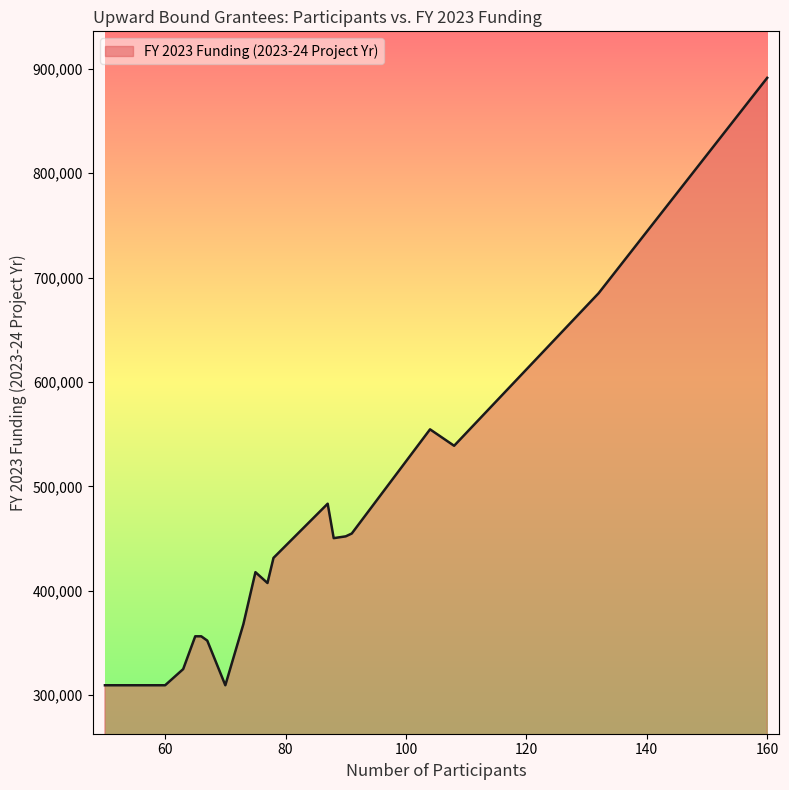

What is the greatest value displayed?

891374.0